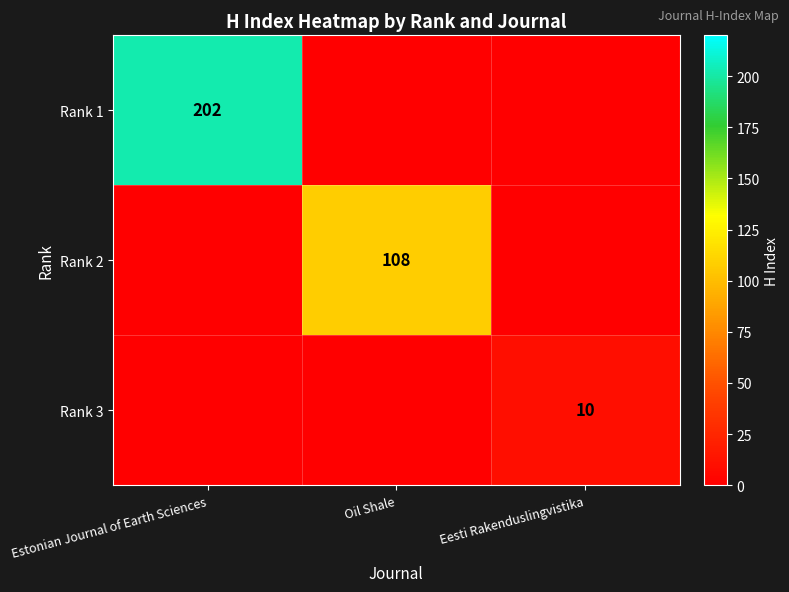

True or false: Rank 1 has a value of 202 at Estonian Journal of Earth Sciences.

True